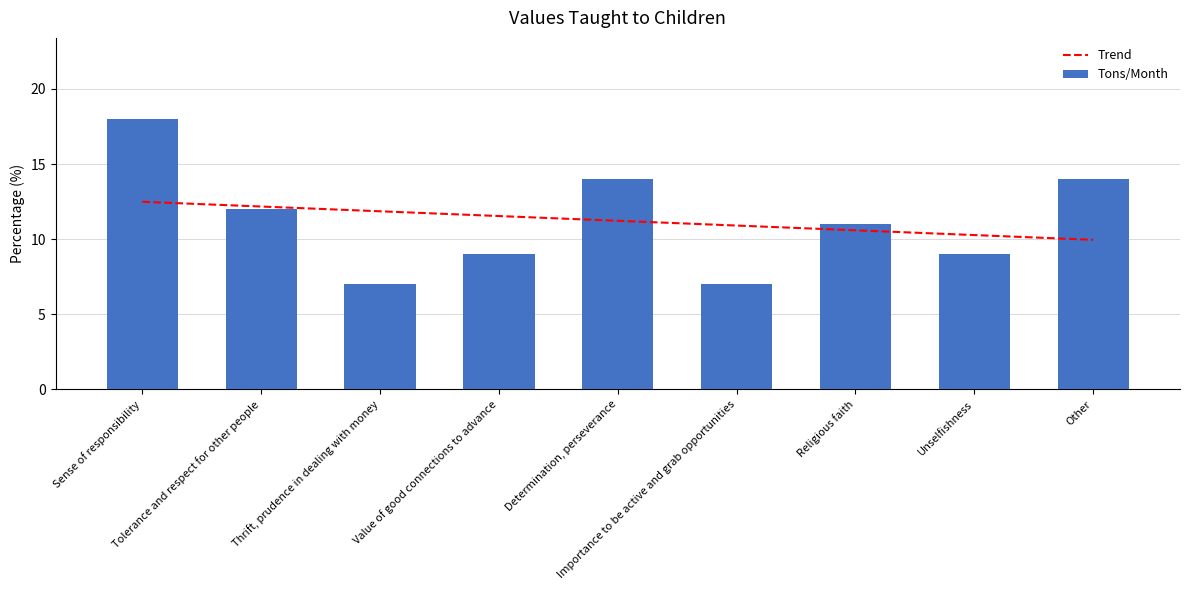

What is the total value across all series at Thrift, prudence in dealing with money?

18.9